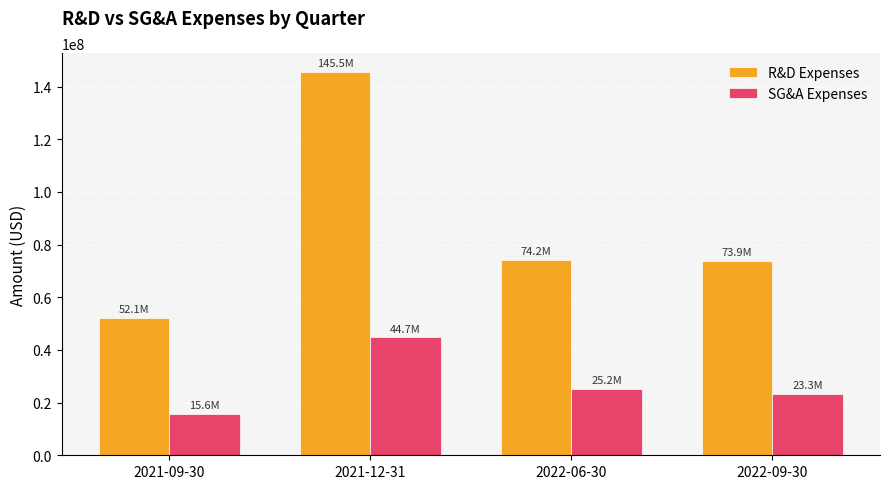

Which series has the largest range (max minus min)?

R&D Expenses